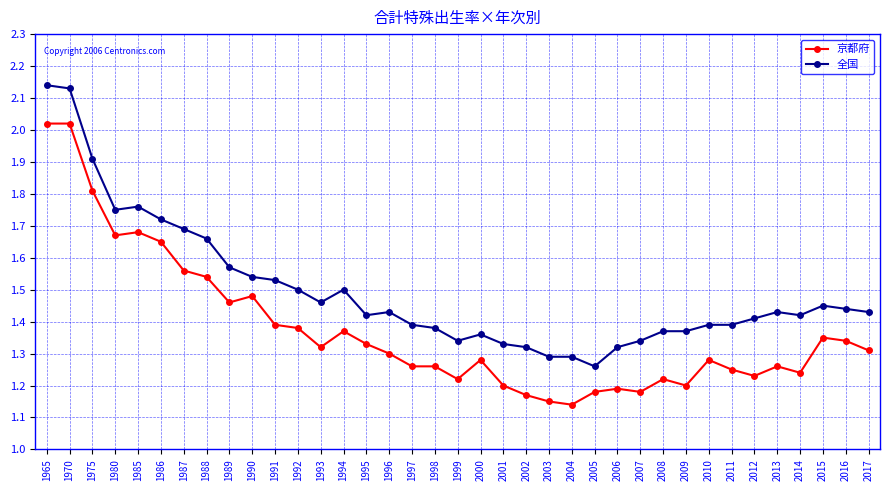

At how many categories does at least one series exceed 1?

37